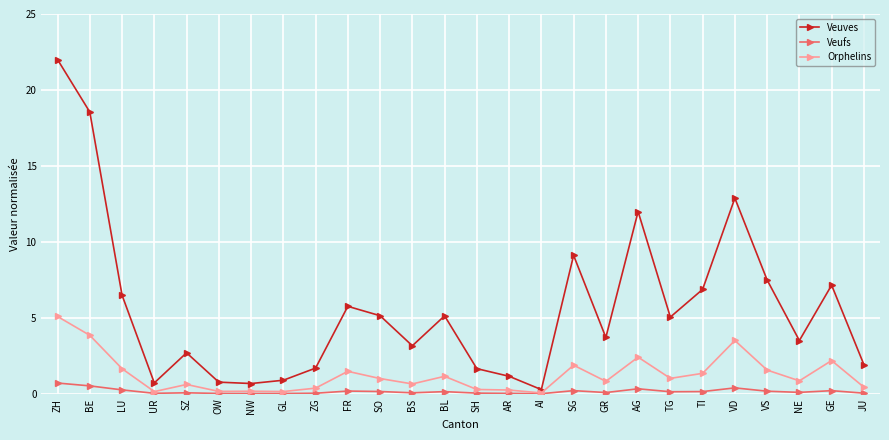

What is the spread (max minus min) of values at UR?

0.7